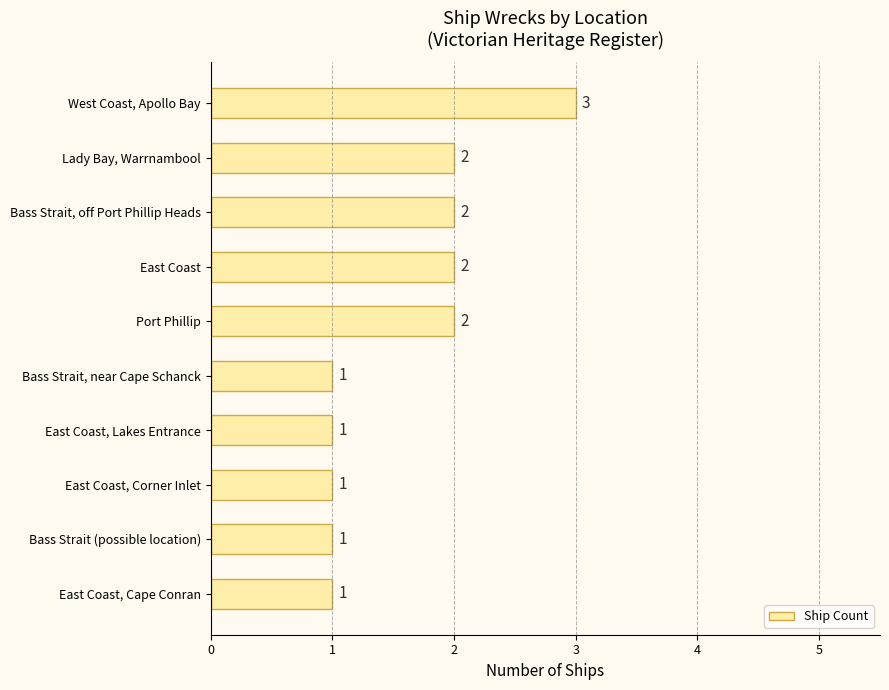

What is the difference between the maximum and minimum values?

2